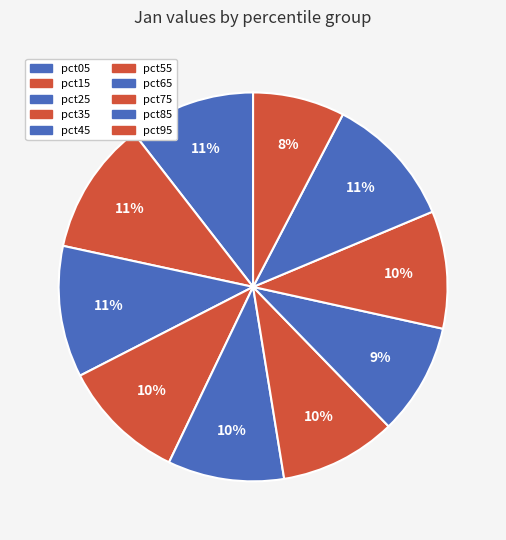

How many slices are in this pie chart?

10